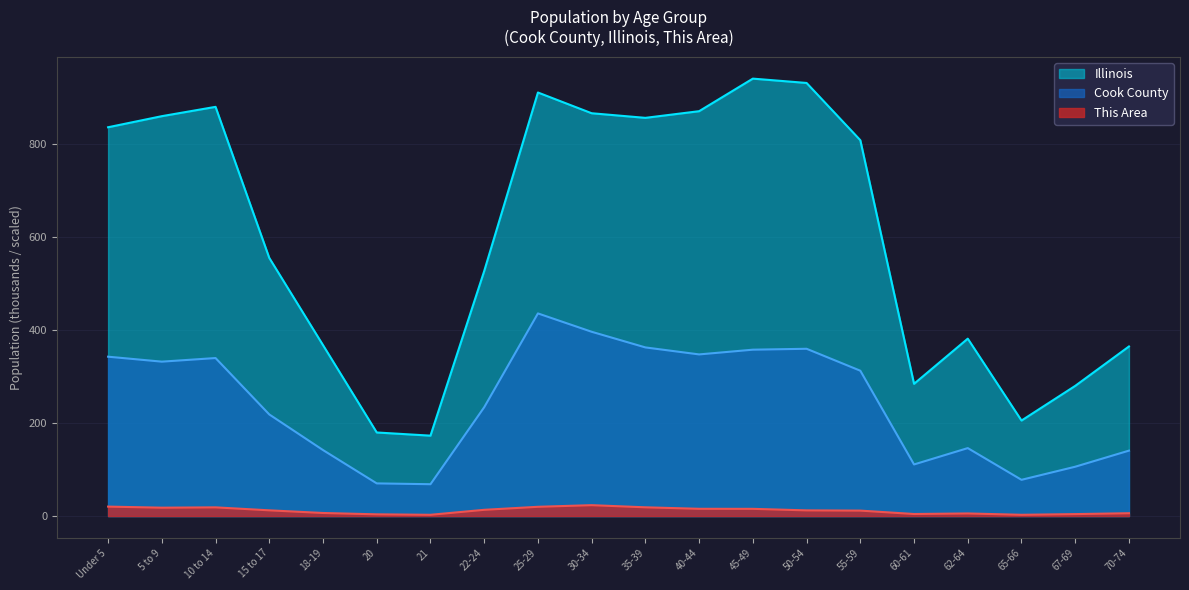

How many lines are shown in the chart?

3